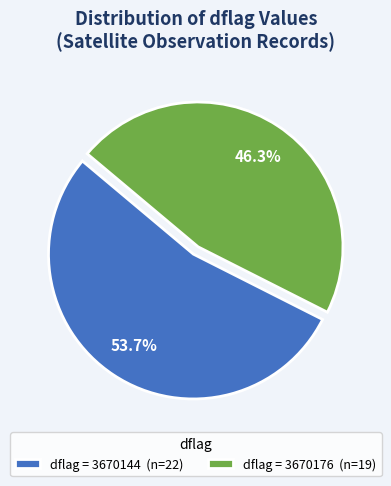

Which category has the smallest portion of the pie?

dflag = 3670176 (n=19)